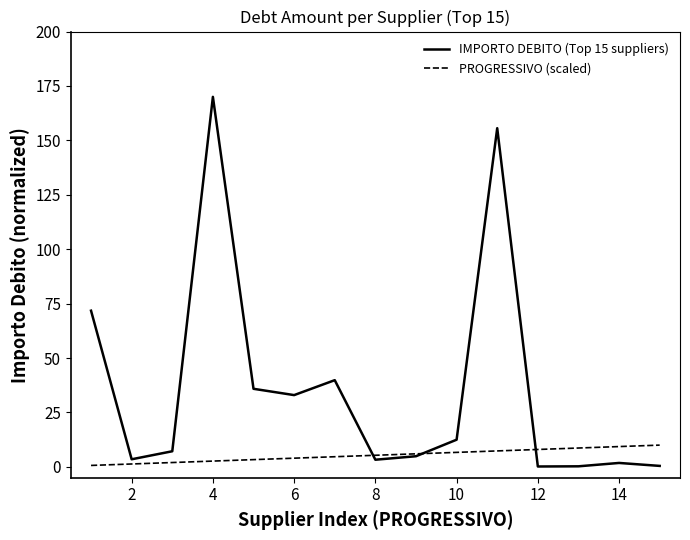

What are all the series names shown in the legend?

IMPORTO DEBITO (Top 15 suppliers), PROGRESSIVO (scaled)